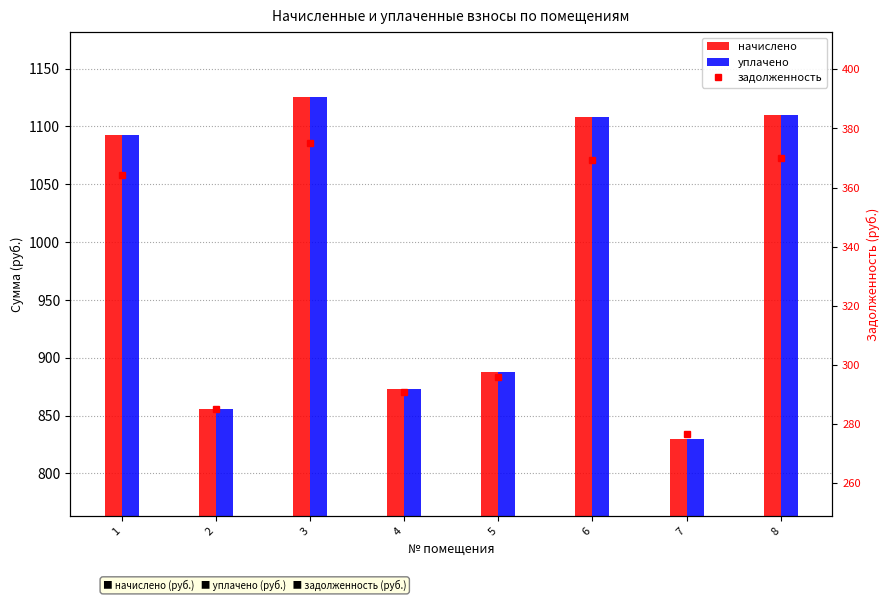

How many data points in уплачено are less than 1092?

4